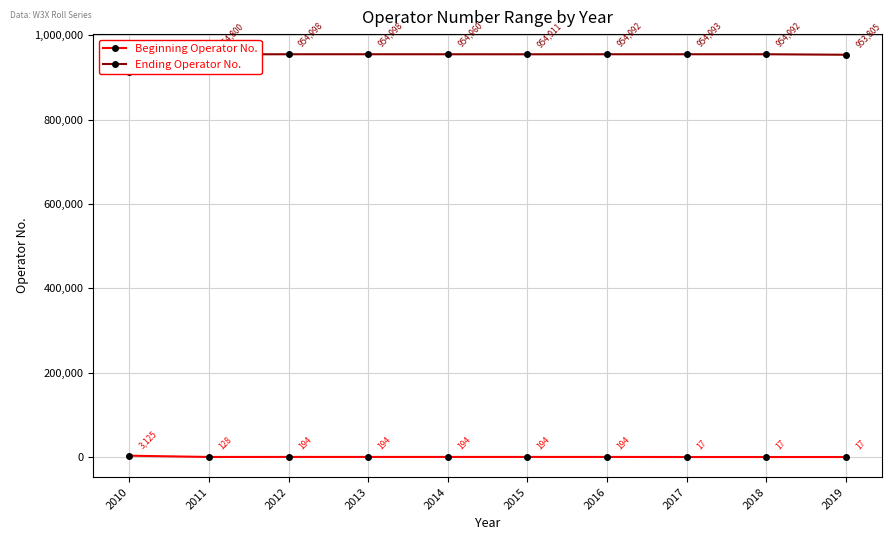

What is the difference between the maximum and minimum values in the Ending Operator No. series?

43190